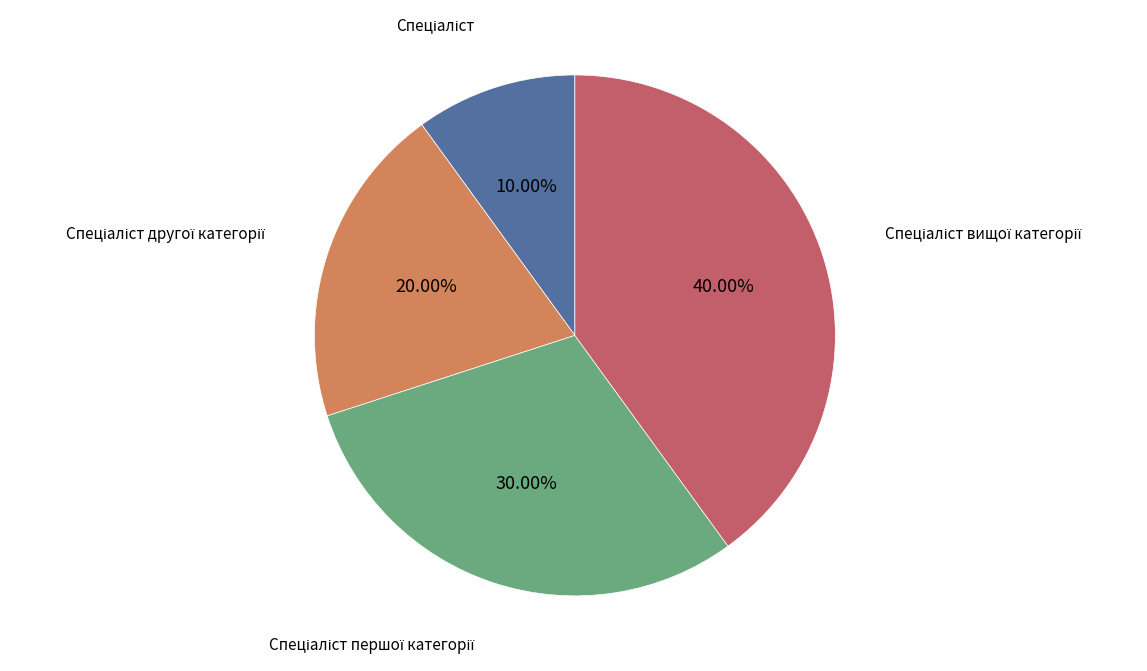

Is there any slice that represents more than half of the pie?

No